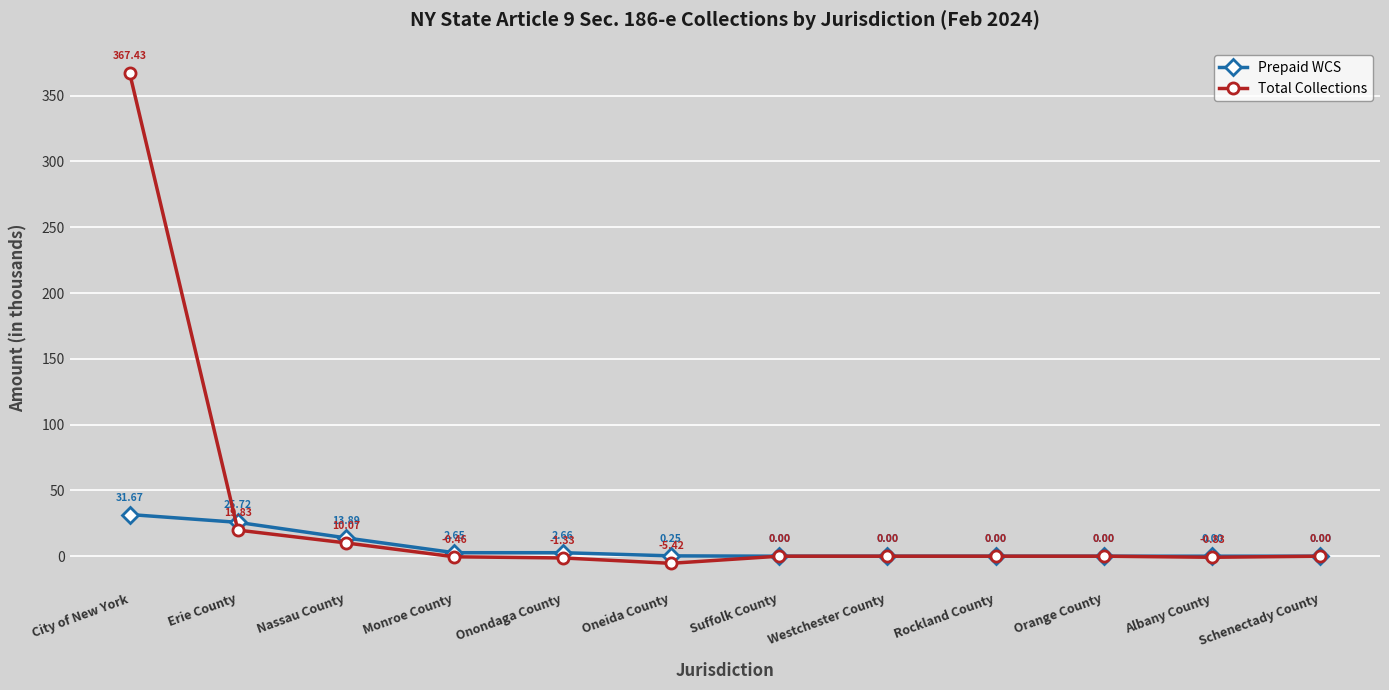

What is the spread (max minus min) of values at Erie County?

5.9